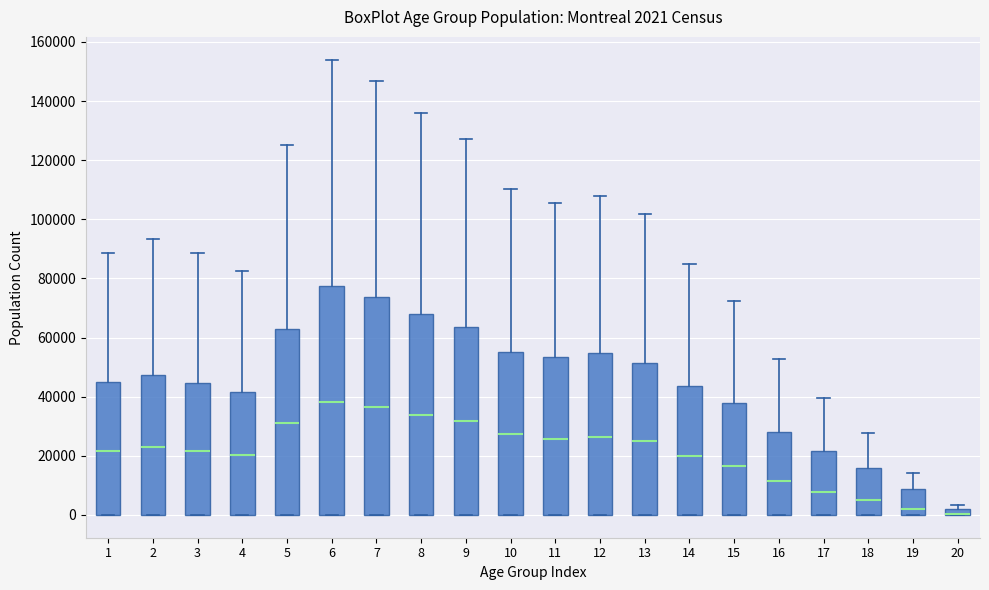

Comparing the boxes themselves (not the whiskers), which one is the tallest?

6